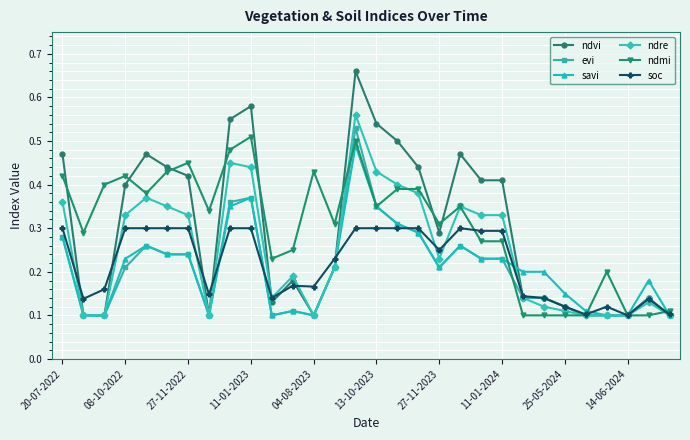

How many lines are shown in the chart?

6